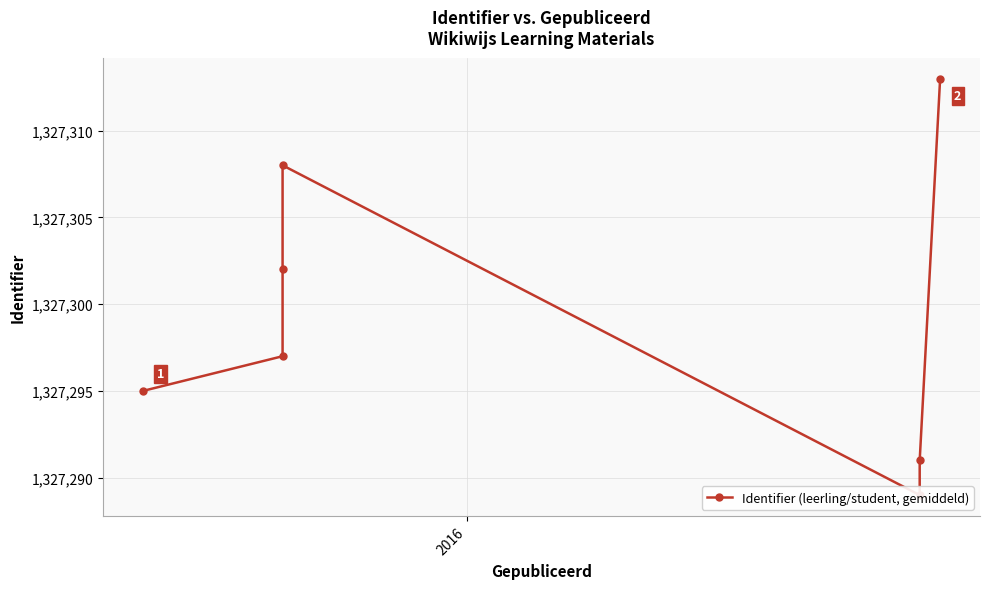

Is this an area chart (filled region under the line)?

No